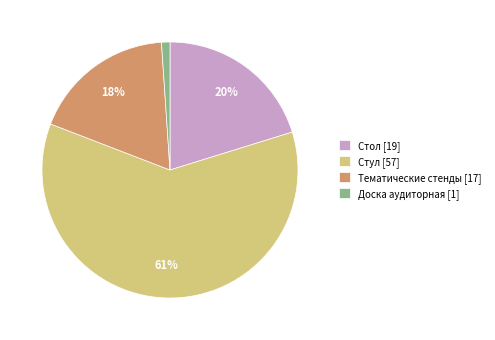

Does any single category account for the majority?

Yes